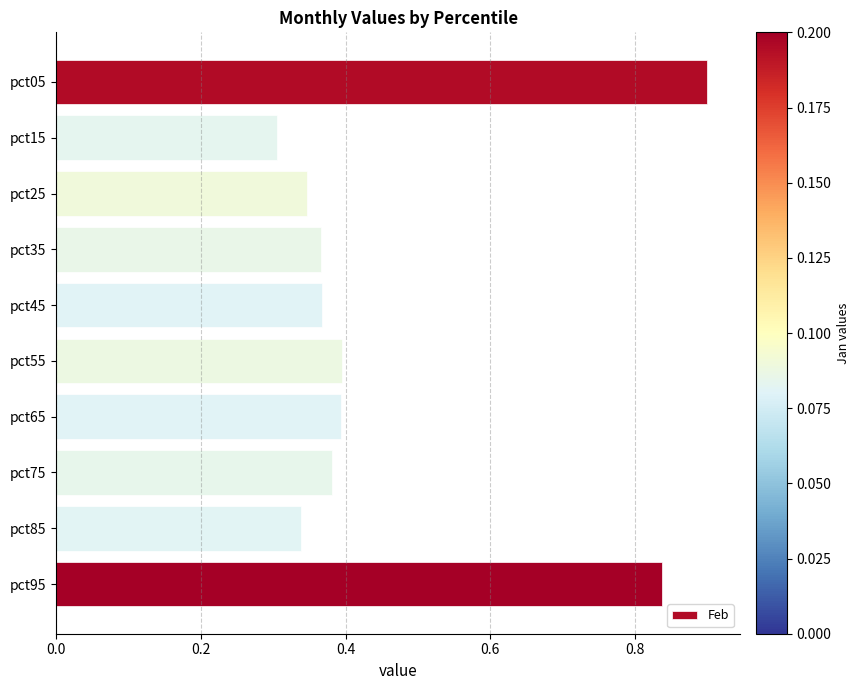

Which label corresponds to the smallest value in the chart?

pct15